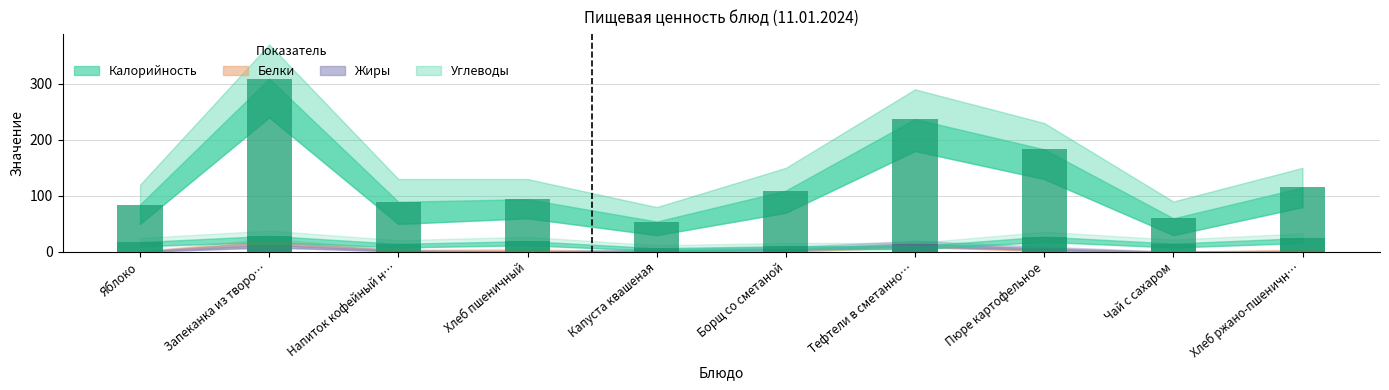

What is the value of the Жиры bar at the 1st from the left?

0.7